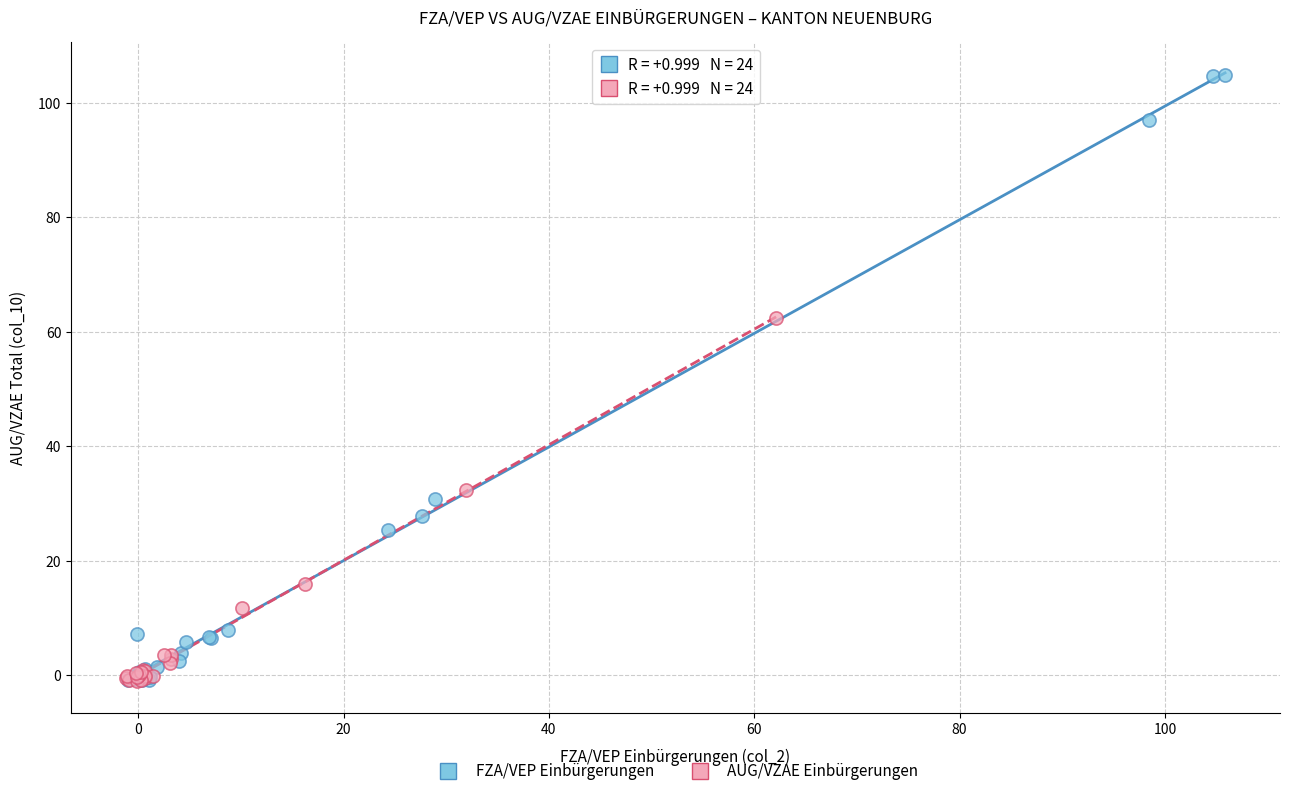

Which series has the widest spread of Y values?

FZA/VEP Einbürgerungen